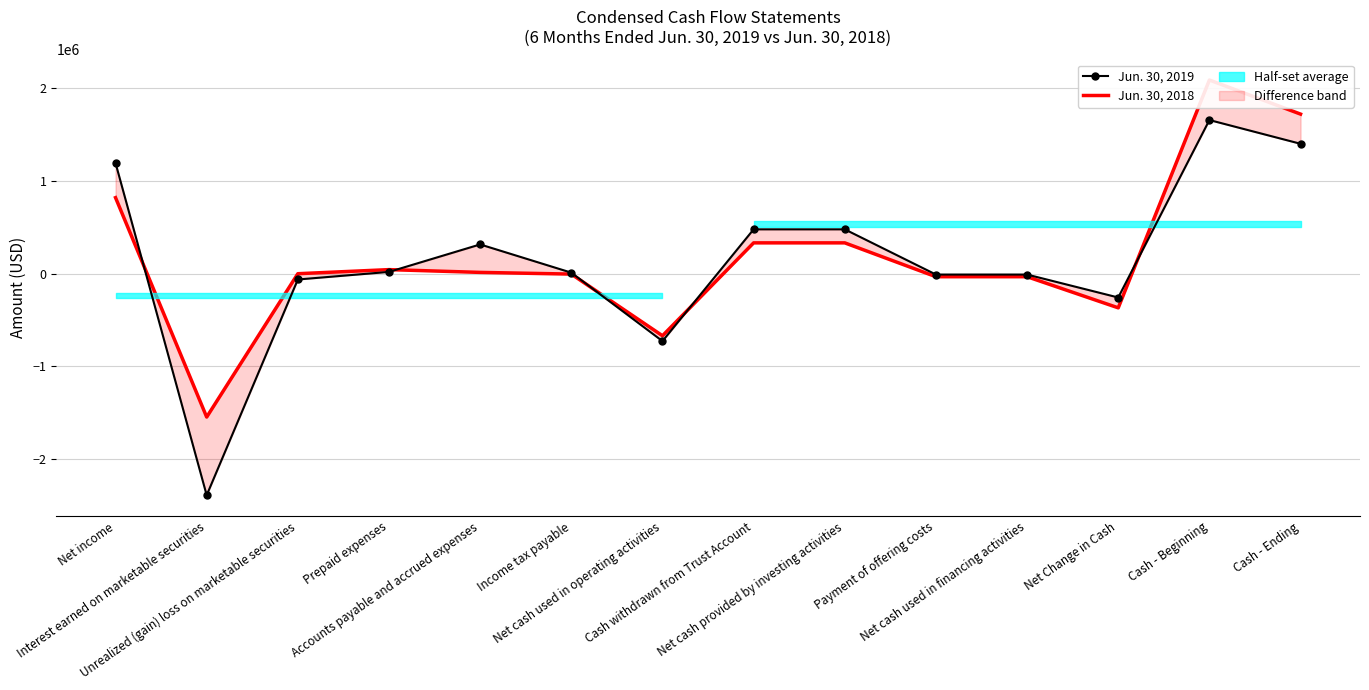

What is the maximum value for Jun. 30, 2018?

2090074